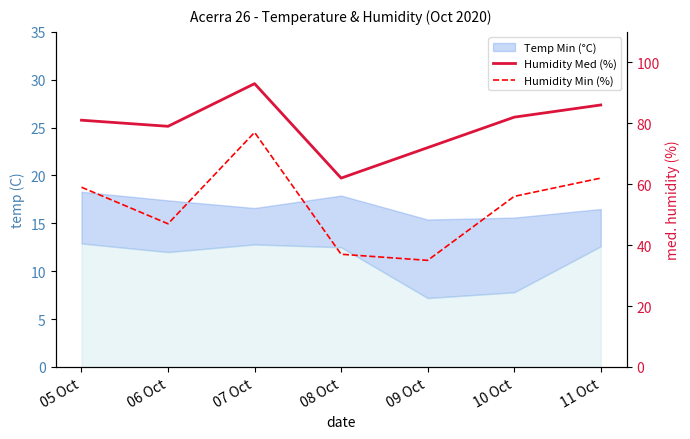

Is the value of Humidity Min (%) at 11 Oct greater than the value of Humidity Med (%) at 07 Oct?

No